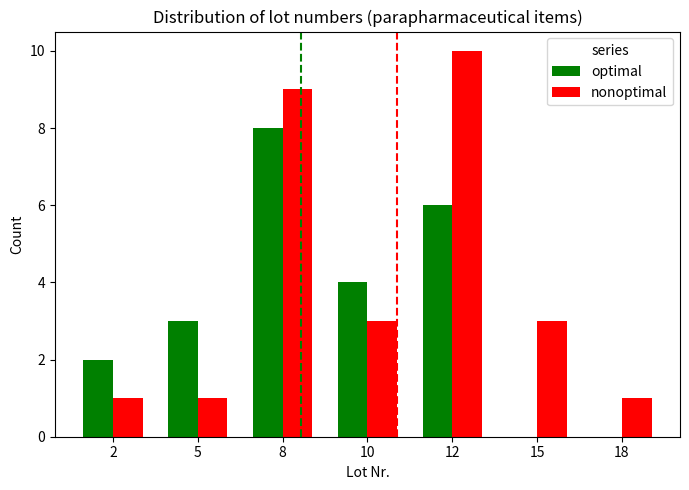

At which category is the sum across all series the highest?

8